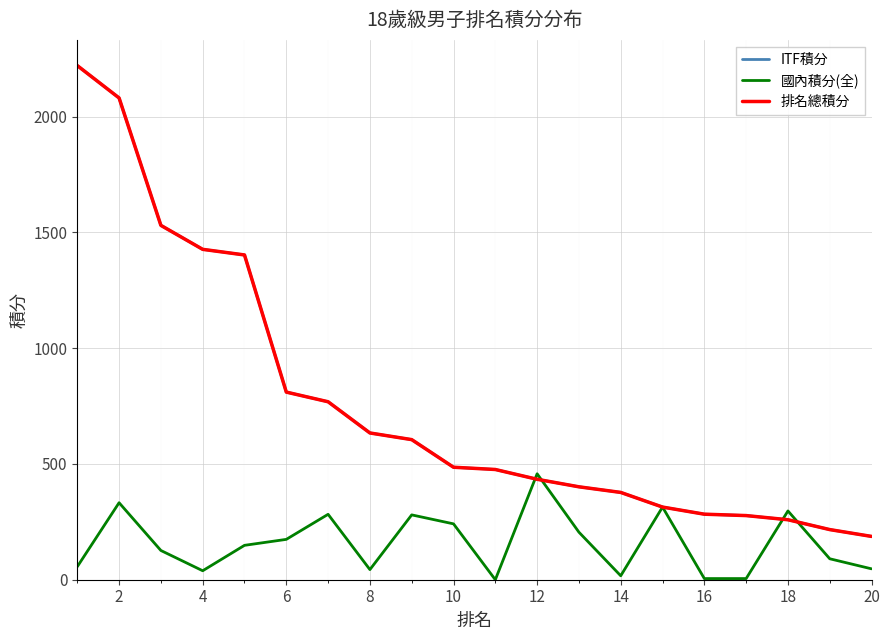

Which series has the largest total across all categories?

ITF積分